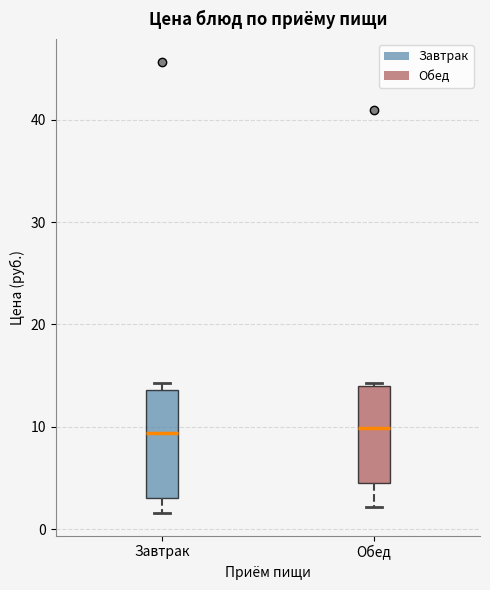

Where does the median line of the box for Завтрак sit on the y-axis? The values are not printed on the chart, so give them approximately, as read against the axis.

9